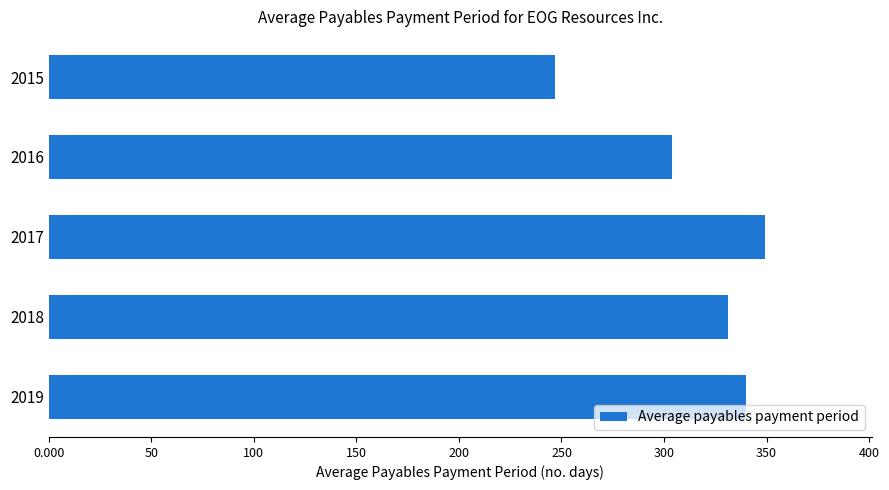

What is the difference between the values at 2019 and 2016?

36